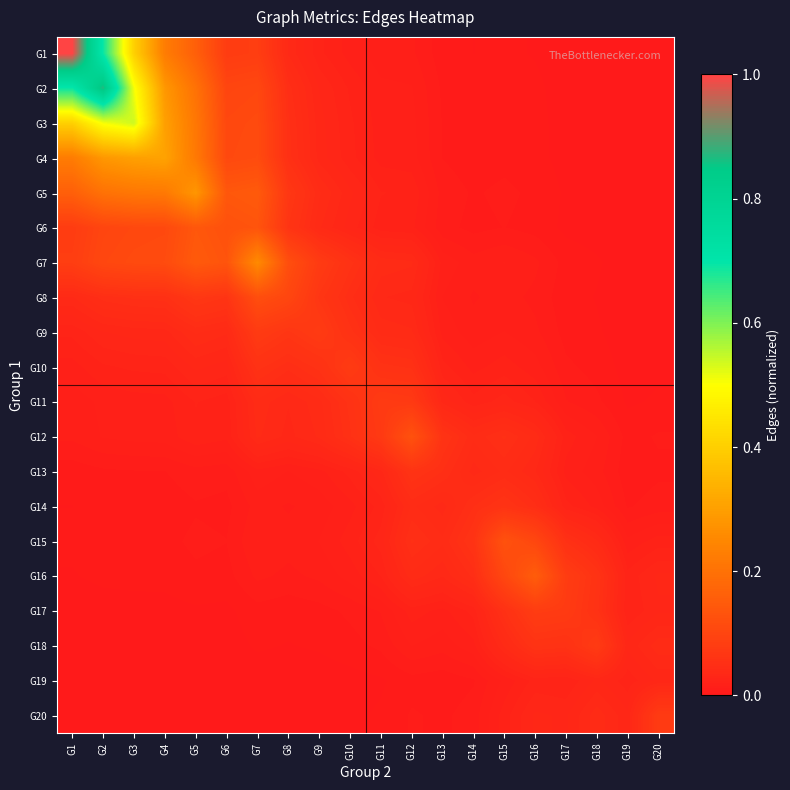

At how many categories does at least one series exceed 0?

20